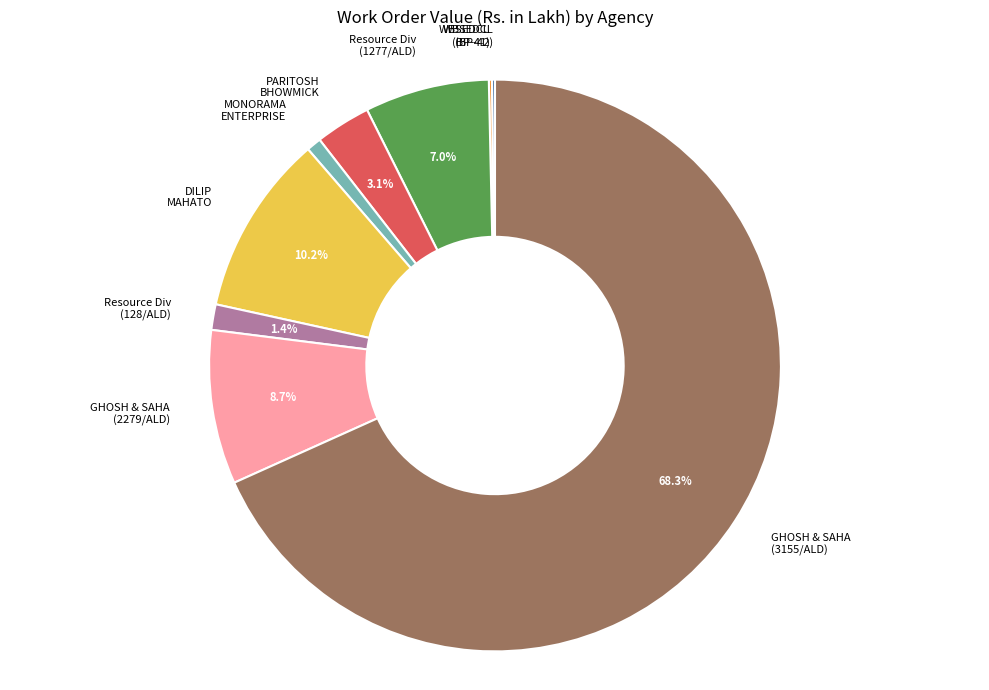

What is the largest slice in the pie chart?

GHOSH & SAHA (3155/ALD)